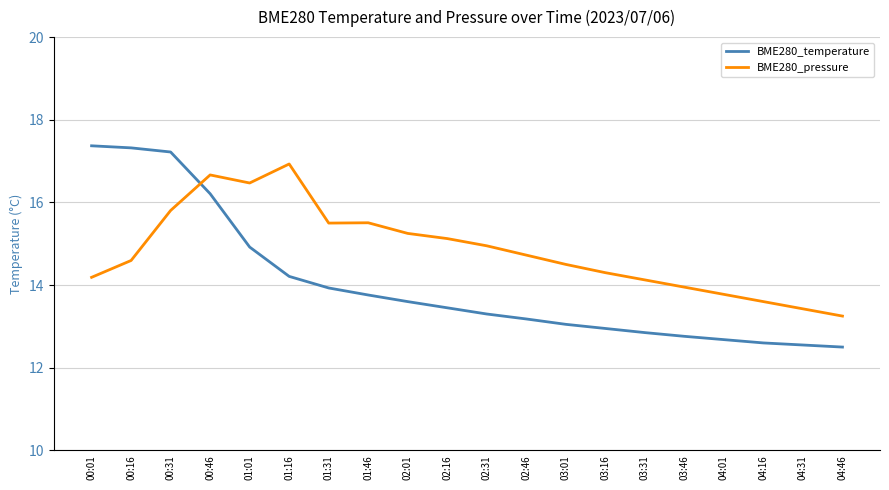

Read the BME280_temperature value at 01:01.

14.9